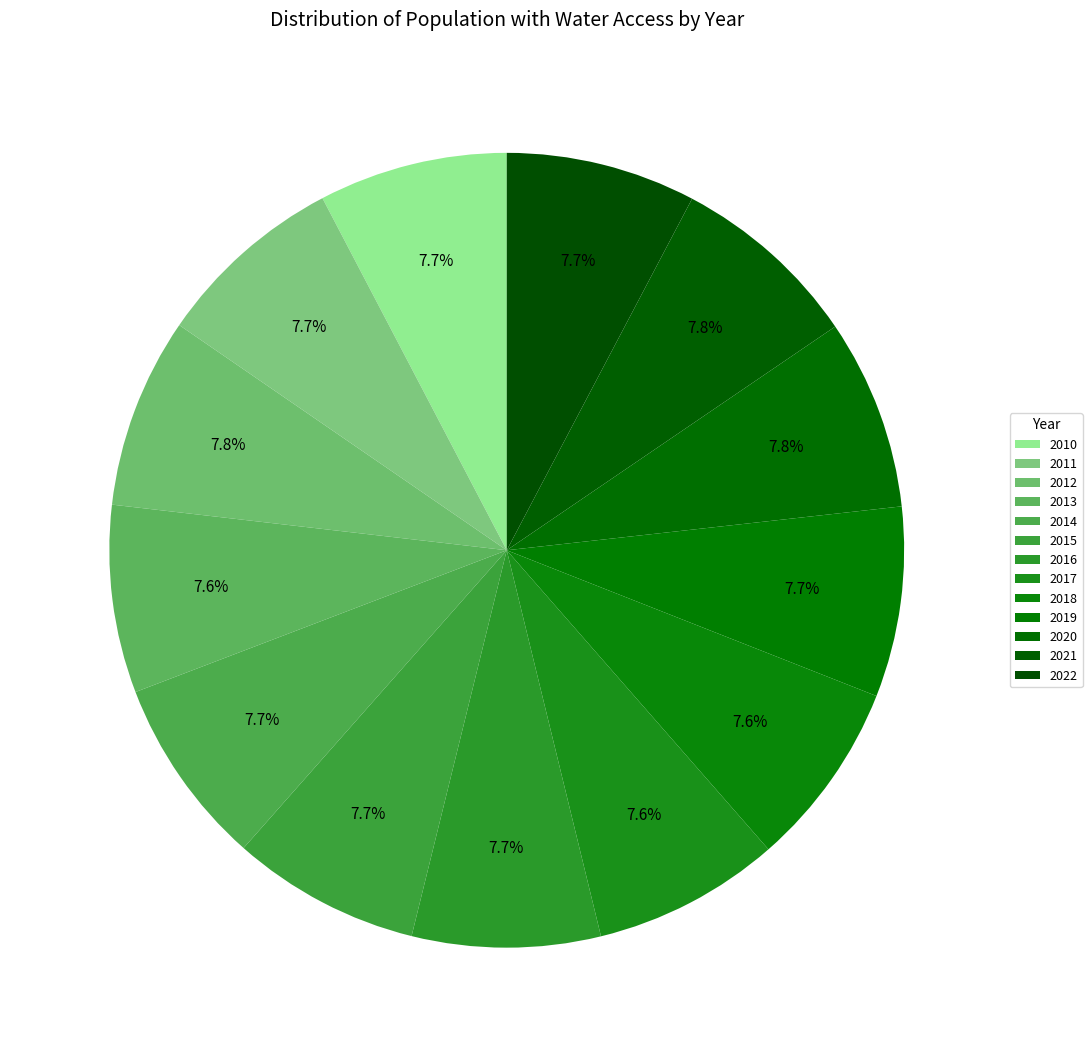

Which slice is the smallest?

2018